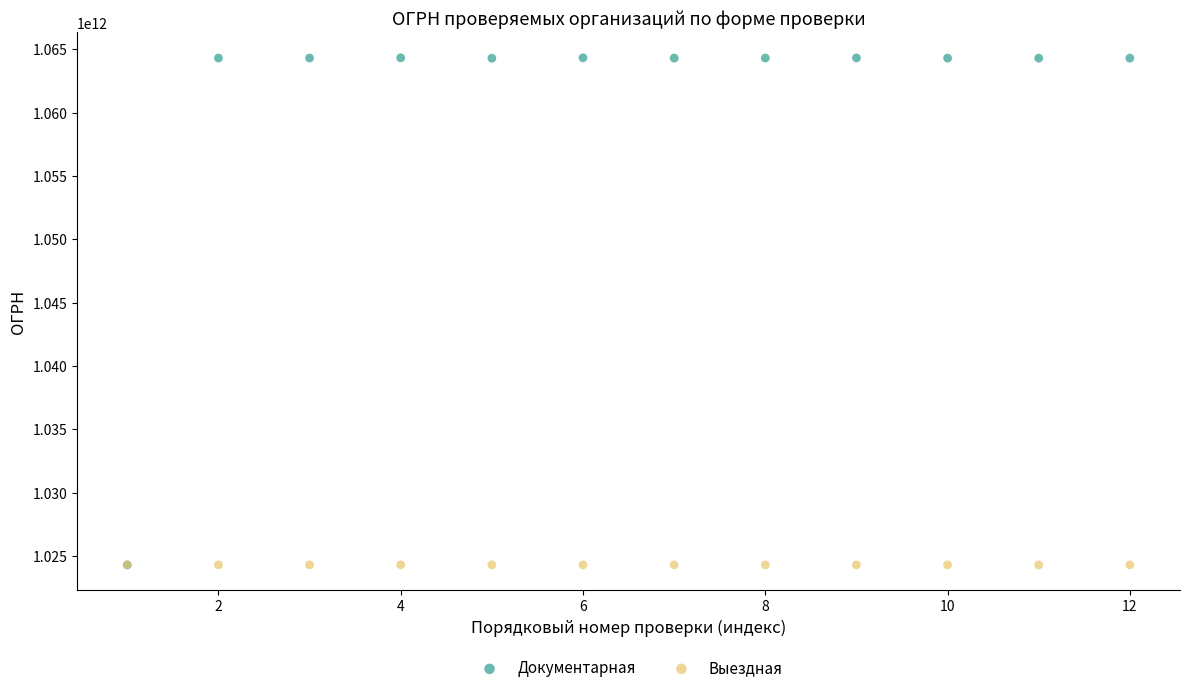

Which series reaches the maximum Y coordinate?

Документарная